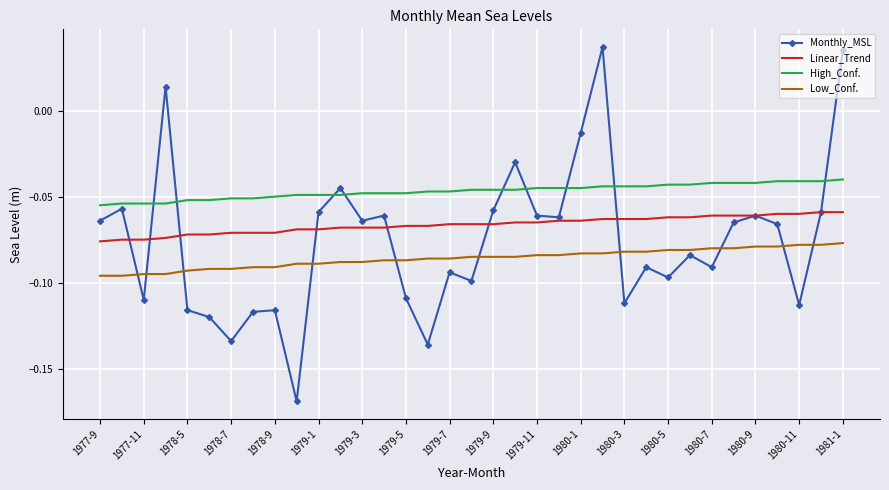

Count the number of data series in this chart.

4